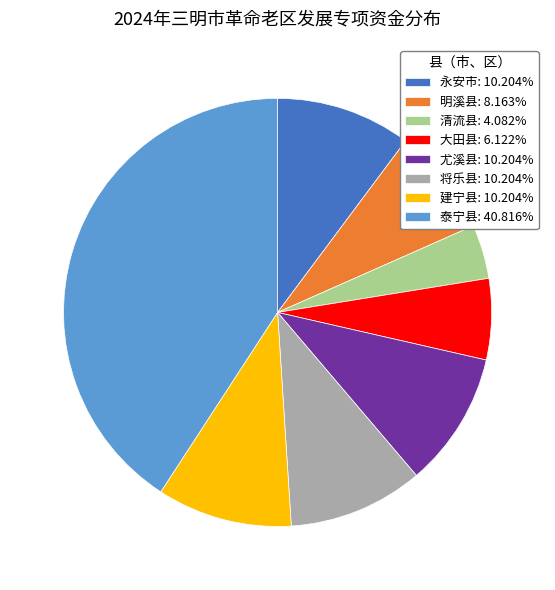

Is the sum of 将乐县: 10.204% and 明溪县: 8.163% greater than half?

No